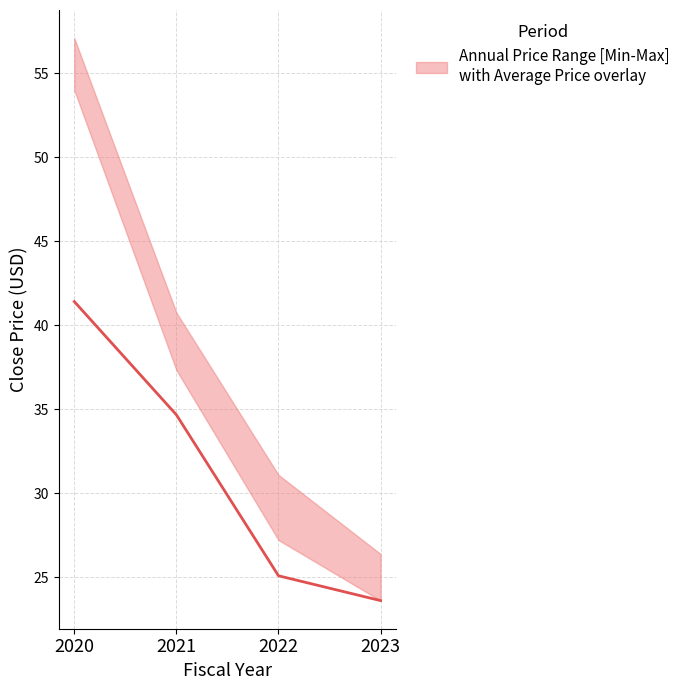

True or false: the data shows 34.7 at 2021.

True